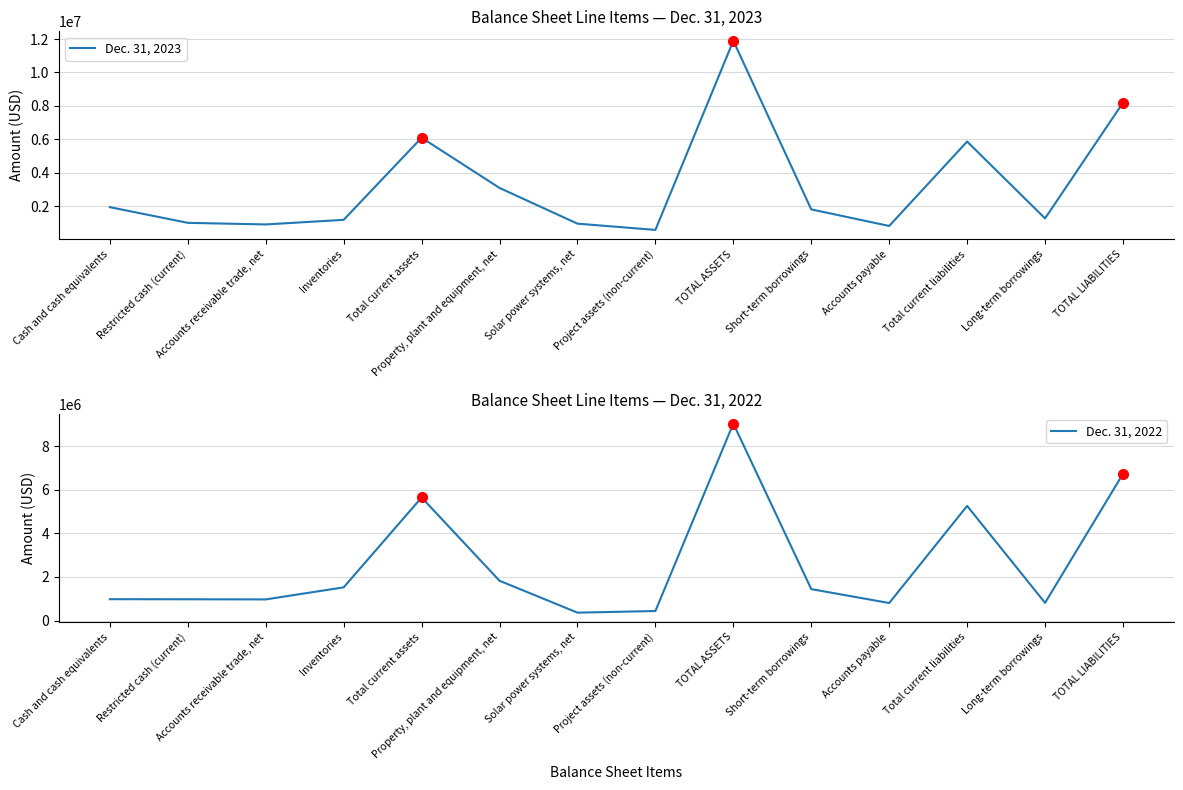

What are all the series names shown in the legend?

Dec. 31, 2023, Dec. 31, 2022